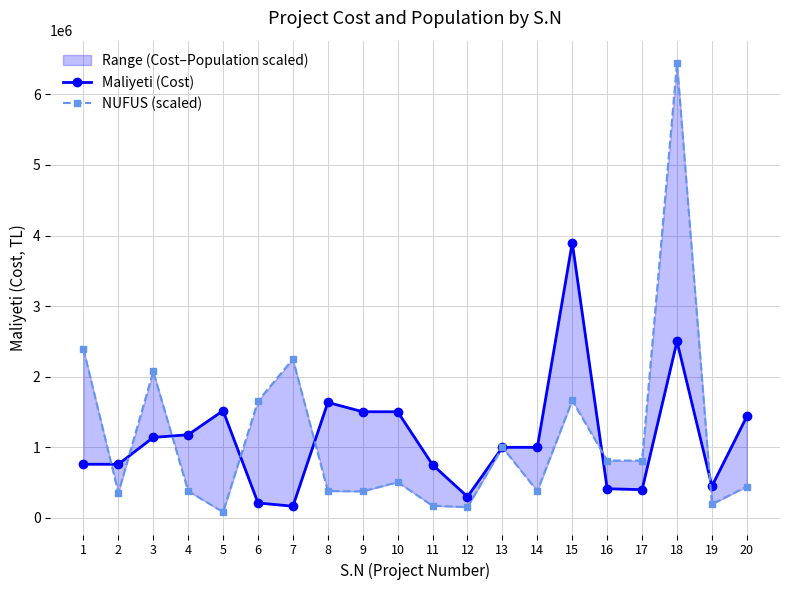

Which category has the lowest value in the NUFUS (scaled) series?

5